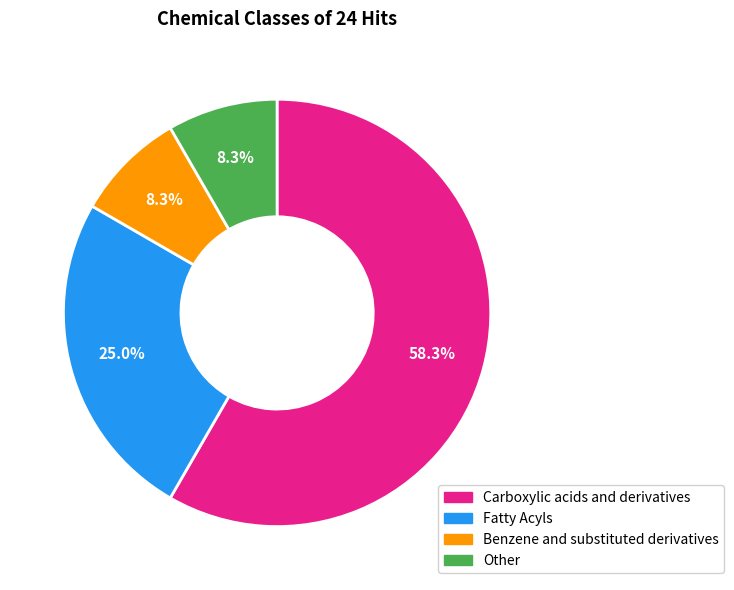

What is the ratio of the value at Benzene and substituted derivatives to the value at Fatty Acyls?

0.3